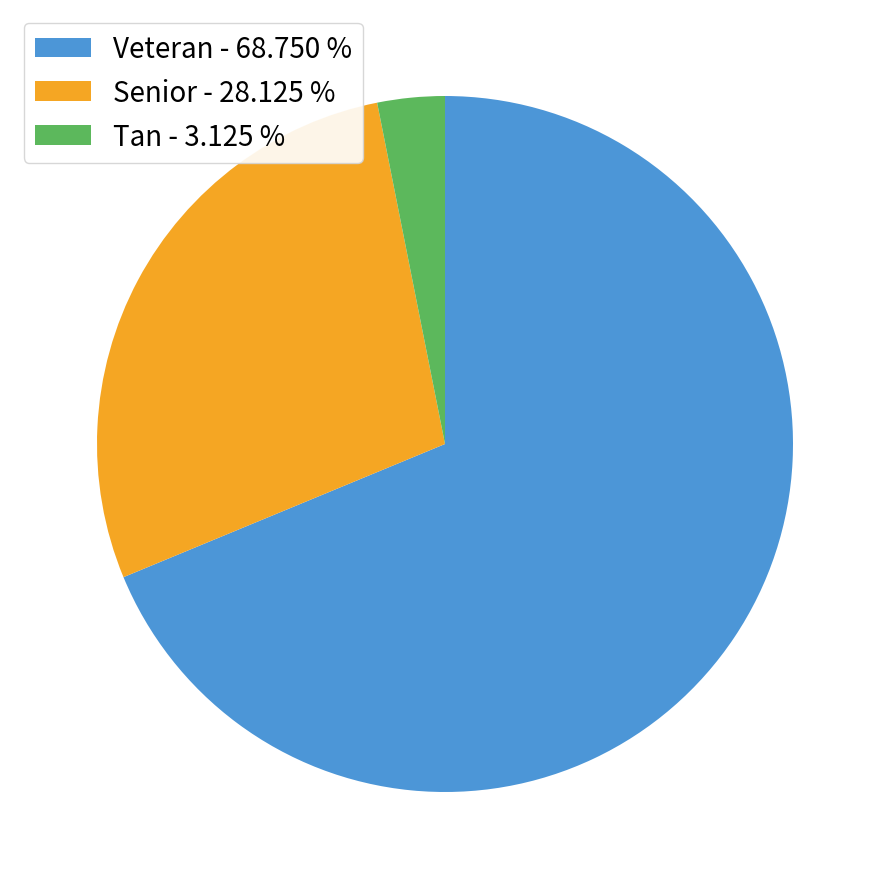

The Veteran slice represents 78% of the pie. True or false?

False